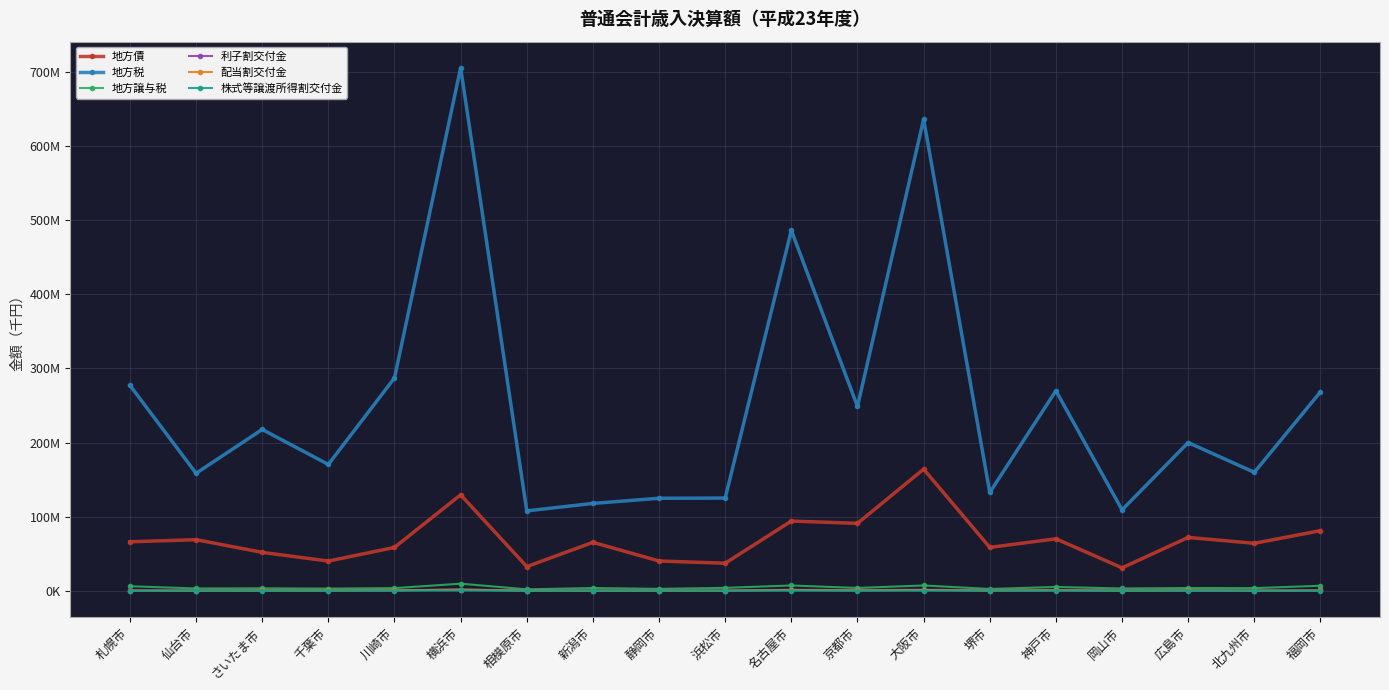

Is this an area chart (filled region under the line)?

No